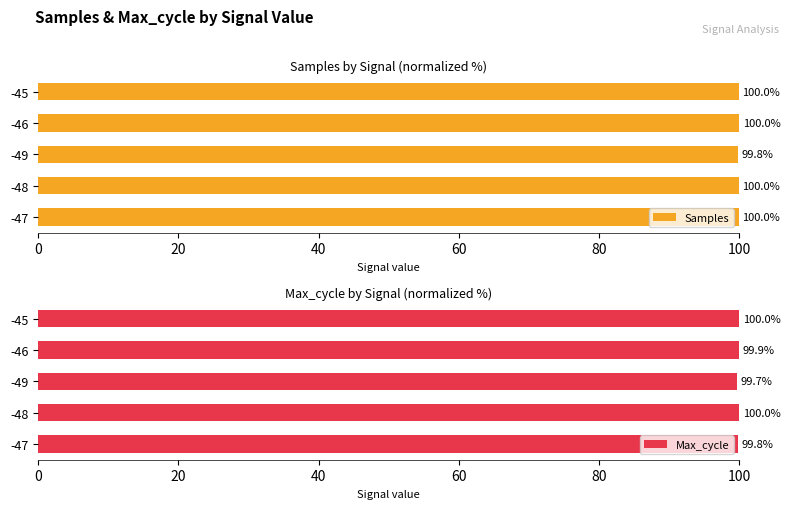

Which series has the widest spread of values?

Max_cycle